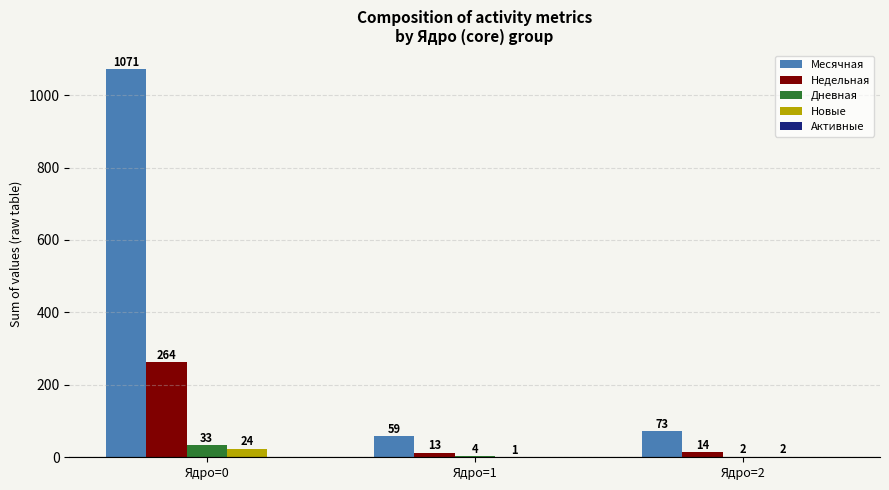

What is the sum of all Месячная values?

1203